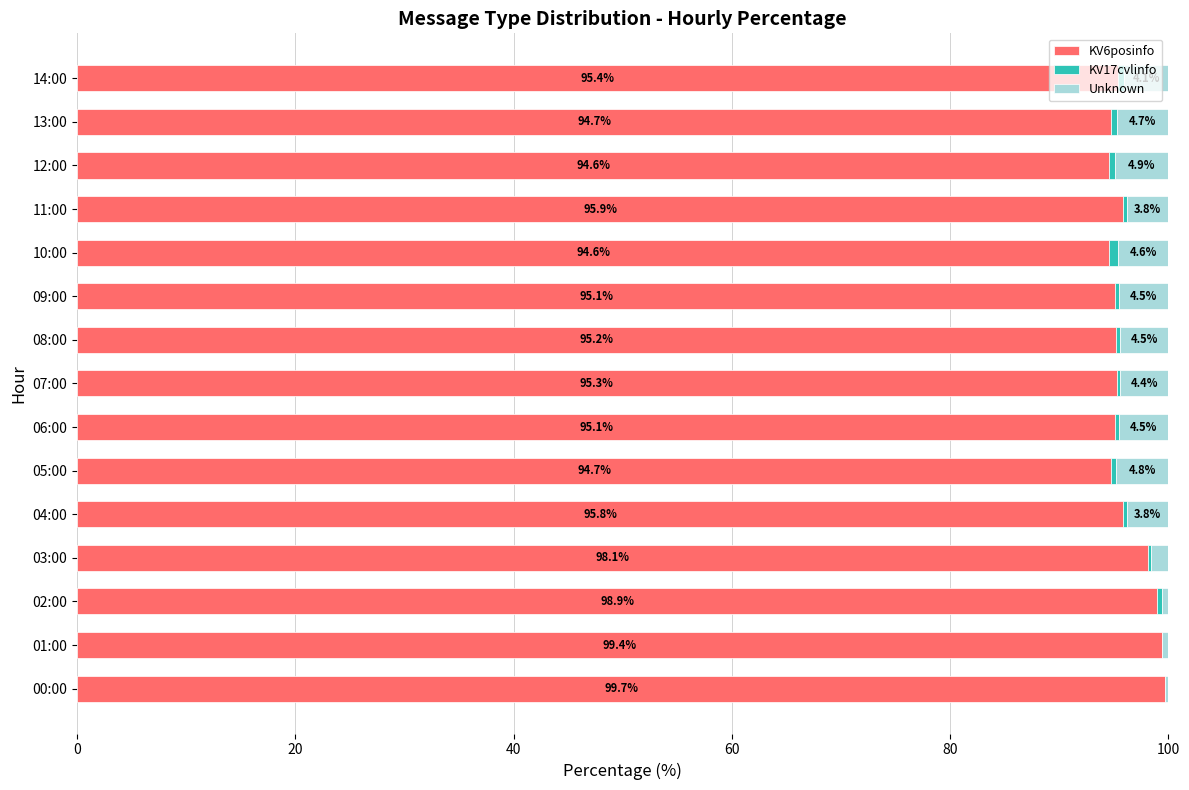

What is the total value across all series at 09:00?

100.0